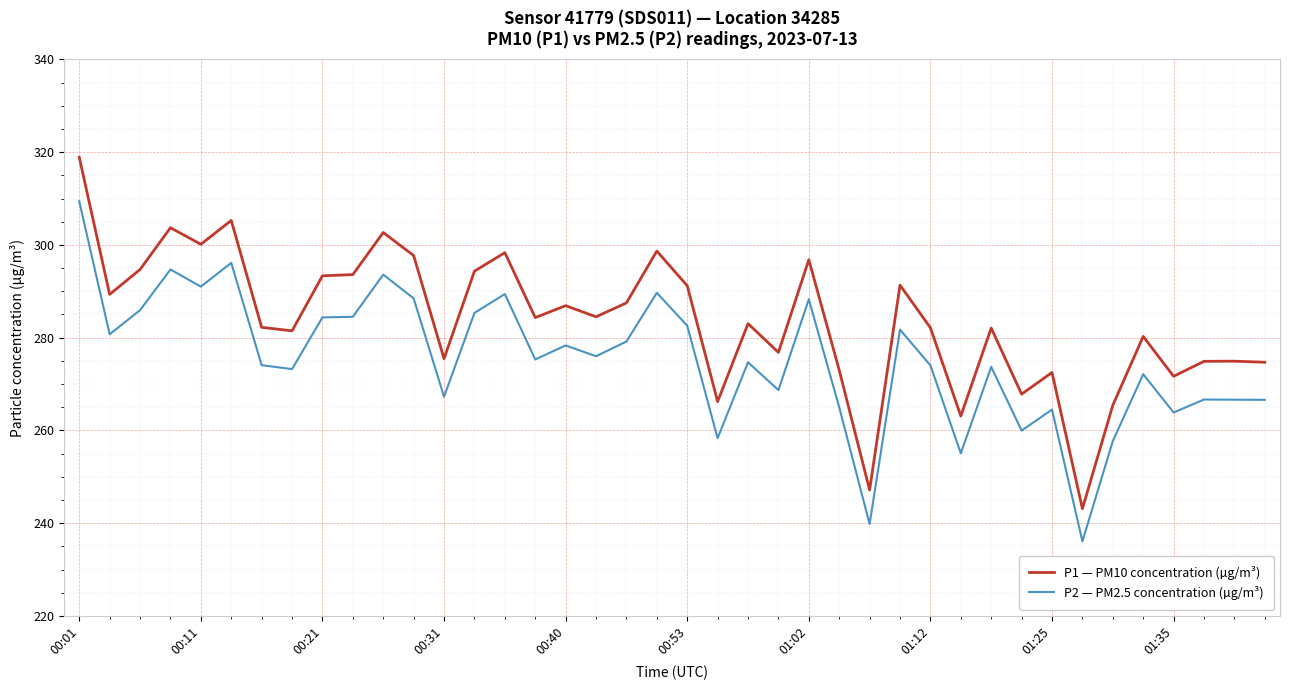

What is the minimum value for P1 — PM10 concentration (µg/m³)?

243.1